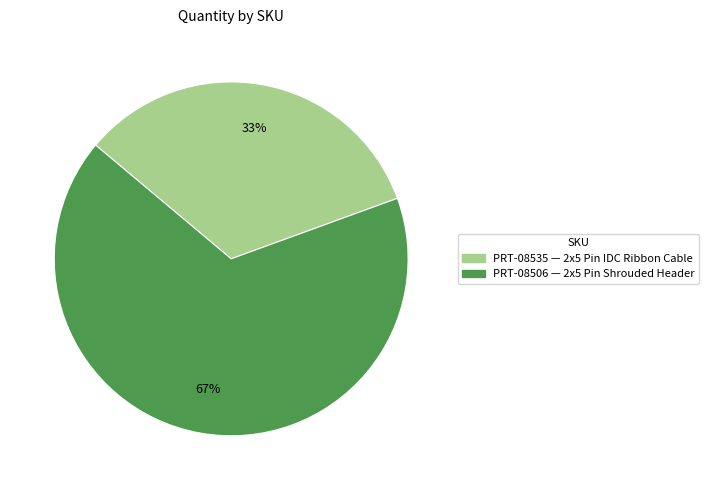

Combined, do PRT-08506 and PRT-08535 account for over 50%?

Yes